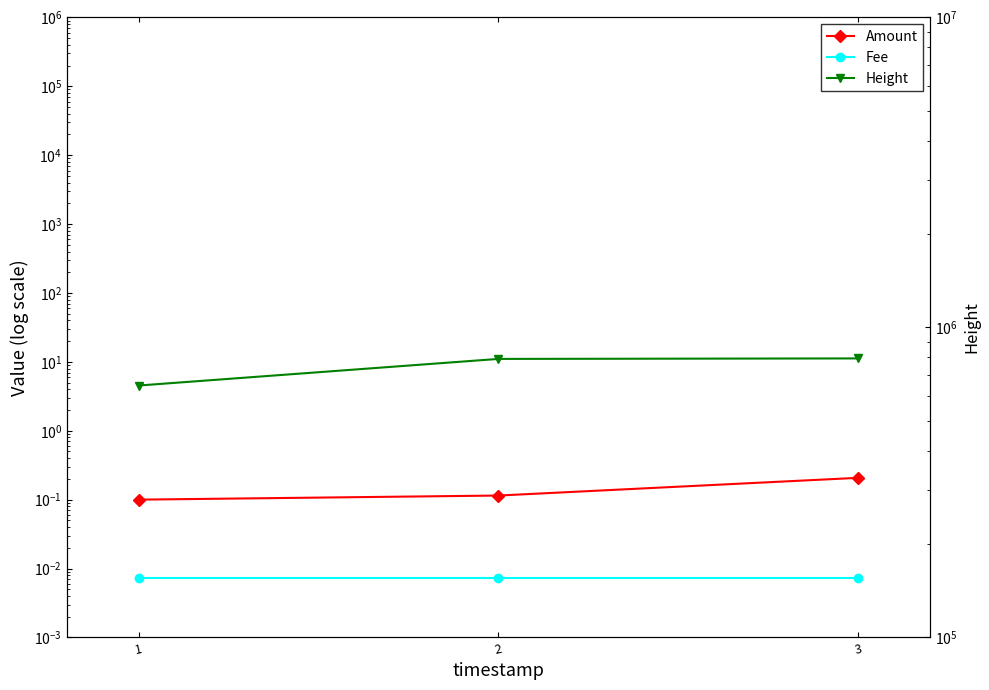

What is the difference between the maximum and minimum values in the Amount series?

0.1